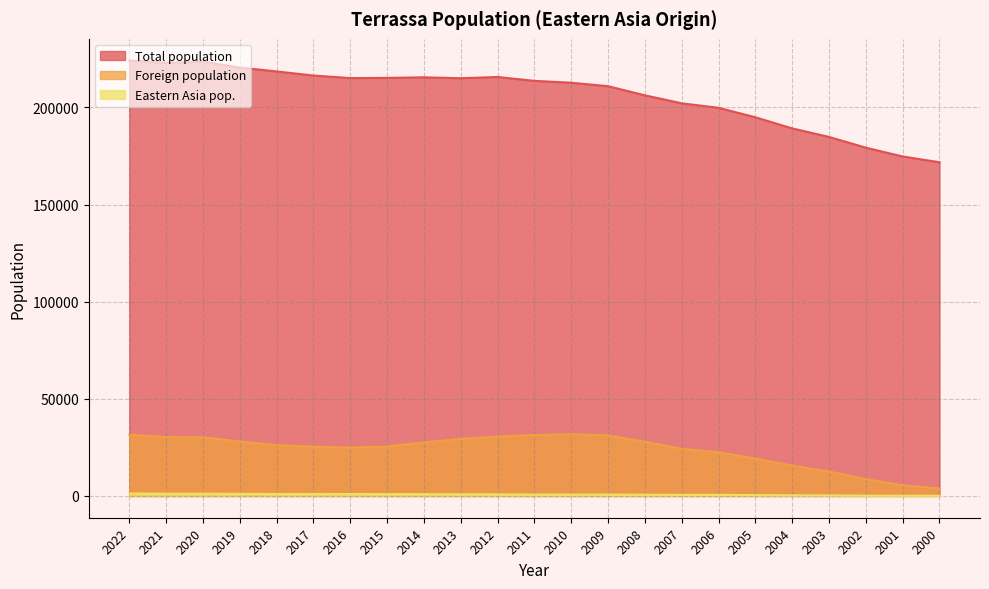

What is the difference between the Foreign population values at 2007 and 2014?

3286